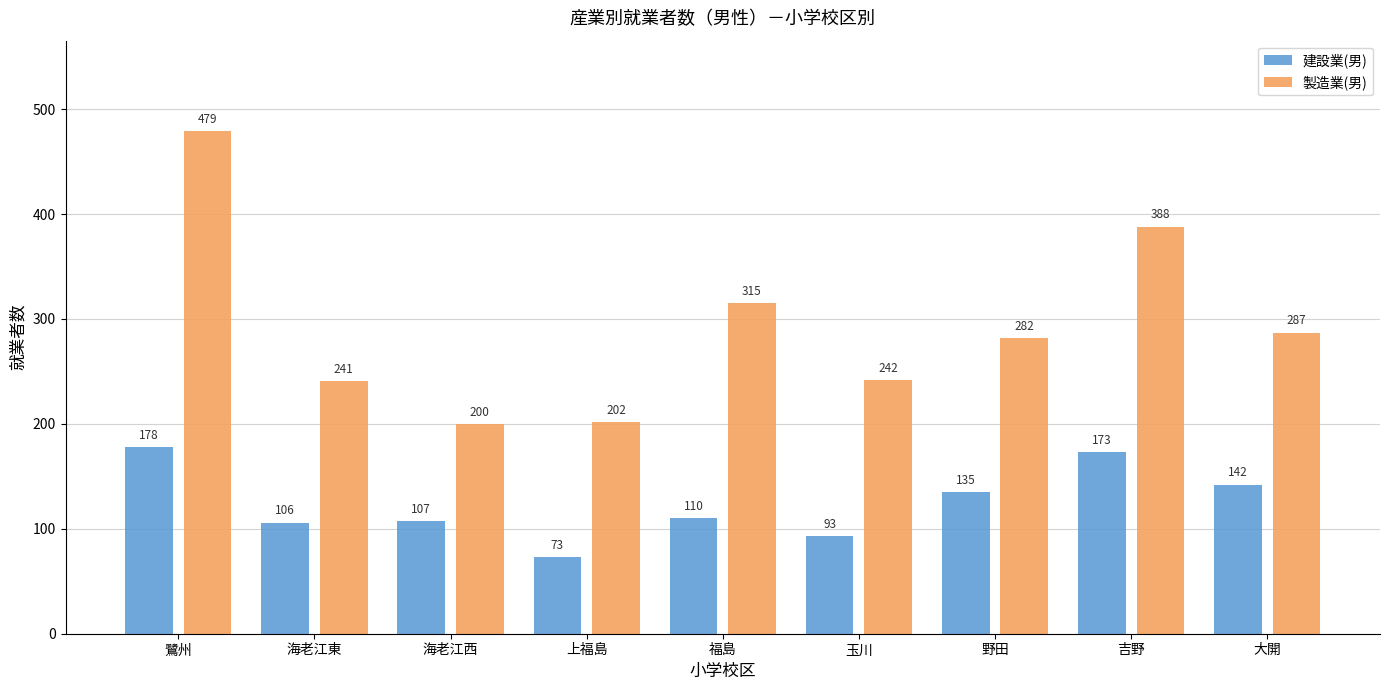

What is the value of the 建設業(男) bar at the 5th from the left?

110